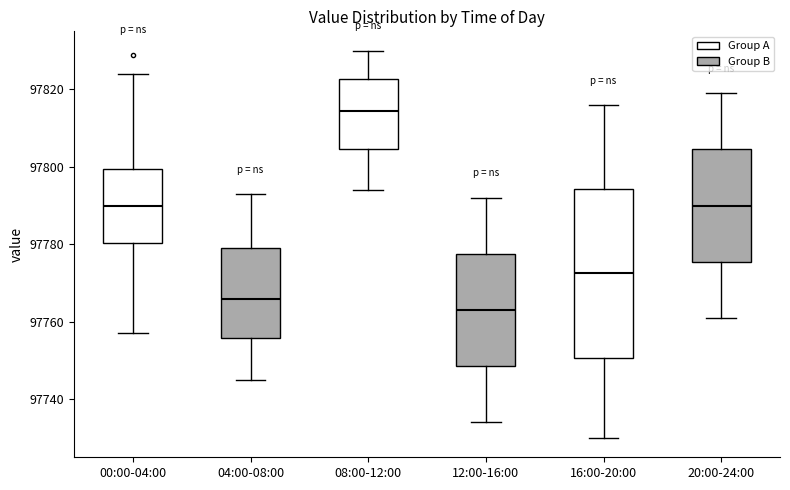

Where is the lower edge of the box for 20:00-24:00 on the y-axis? The values are not printed on the chart, so give them approximately, as read against the axis.

97776